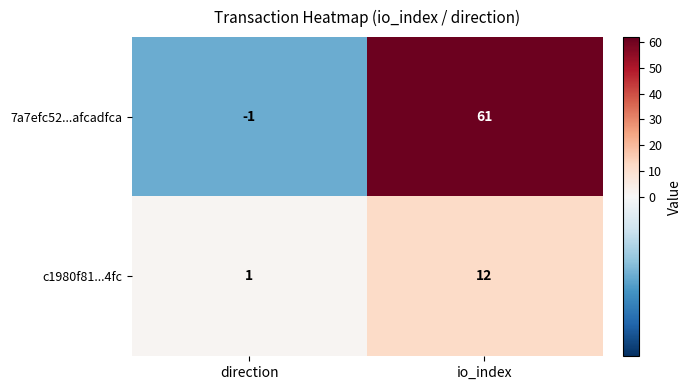

At which label is 7a7efc52...afcadfca closest to 30?

direction